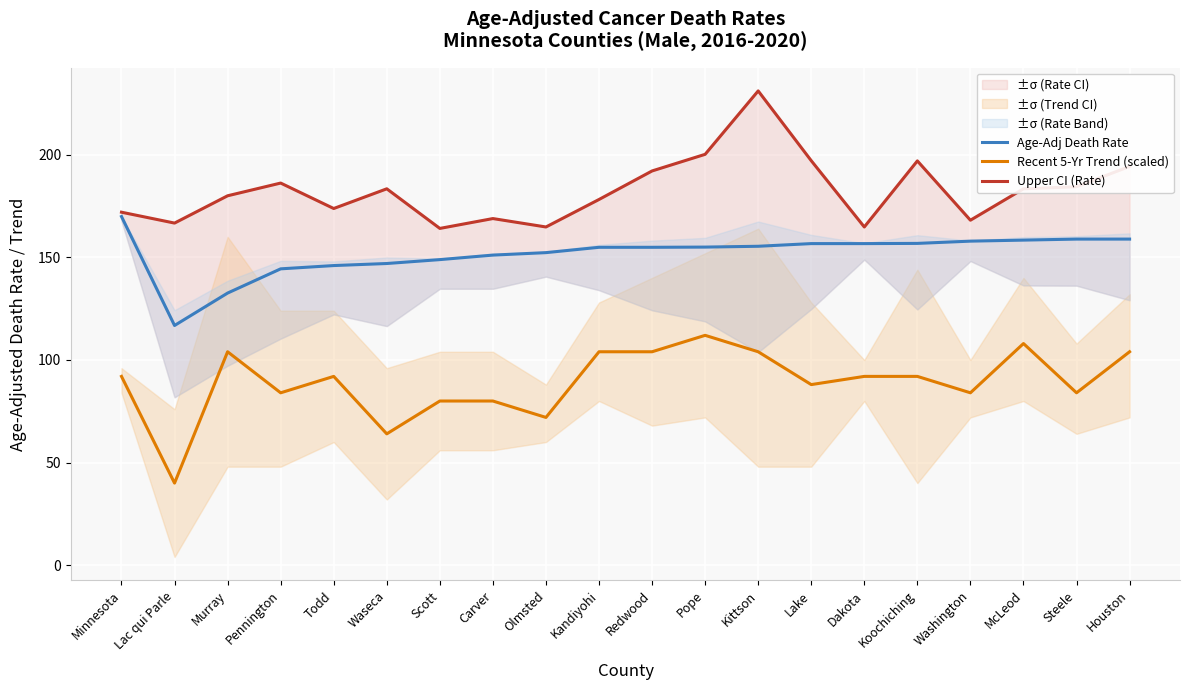

Which series changed the most between Scott and Koochiching?

Upper CI (Rate)